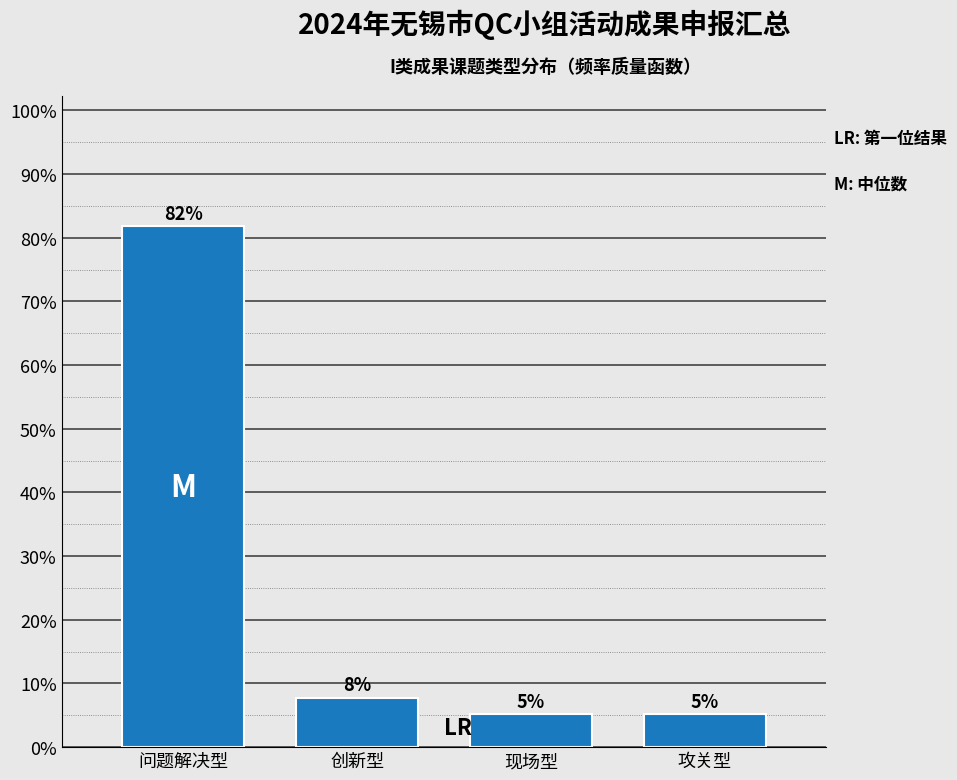

Does the chart contain any negative values?

No